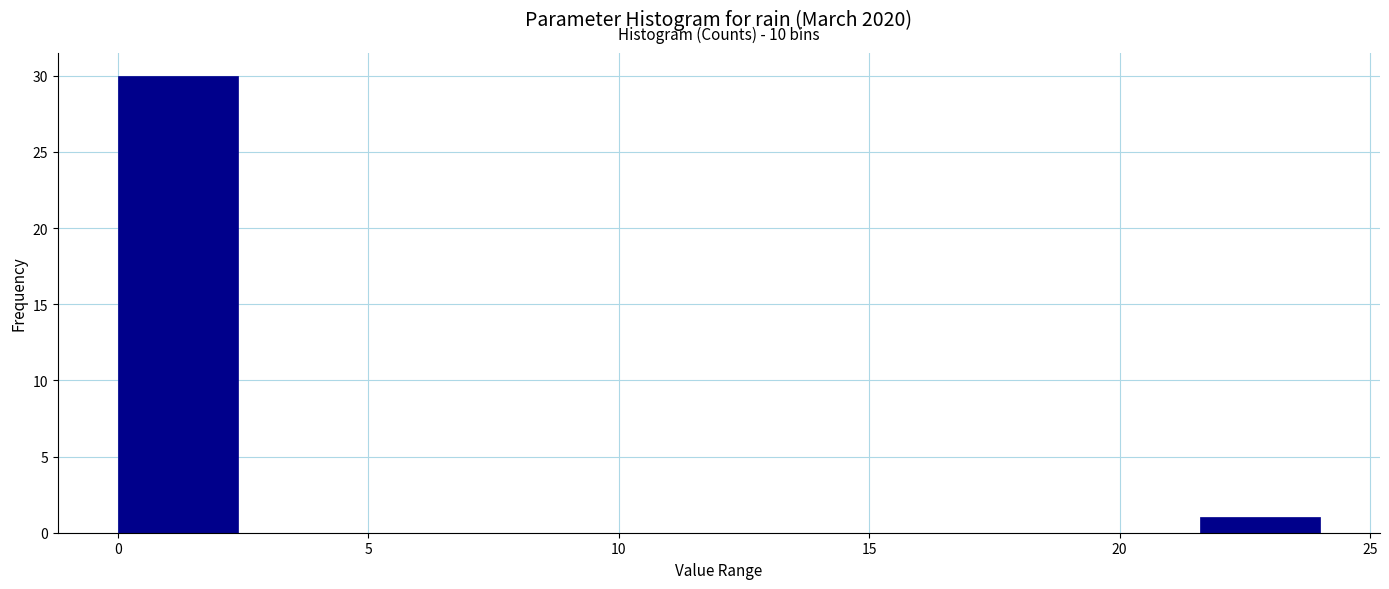

Over which range of the x-axis is the bar tallest?

0.0 to 2.4